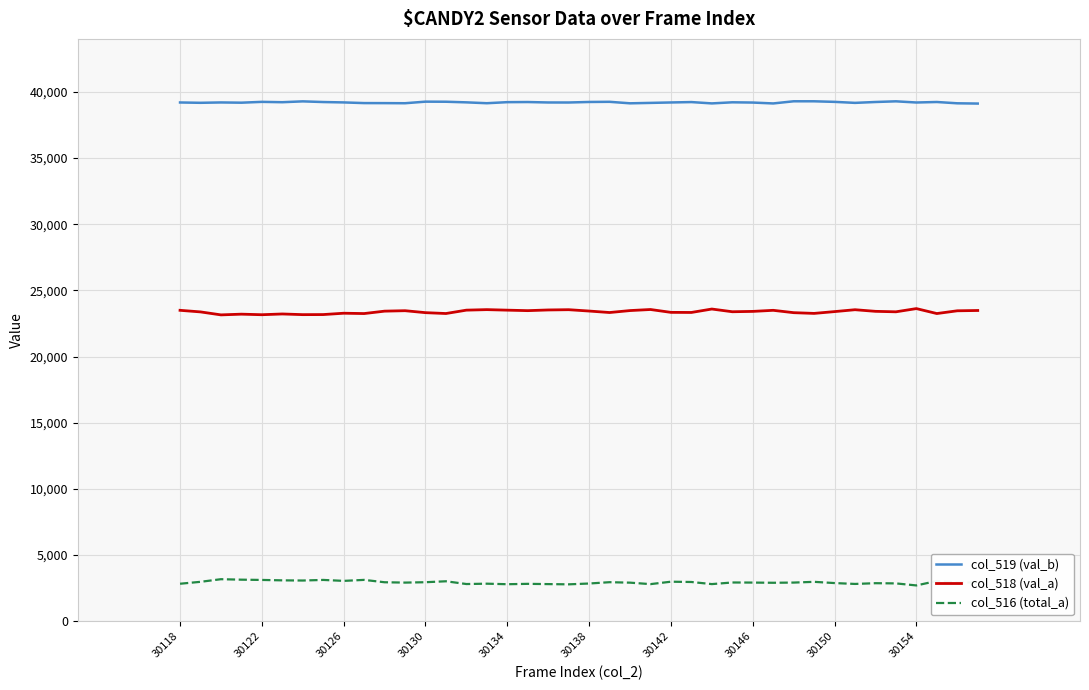

What is the minimum value shown in the chart?

2707